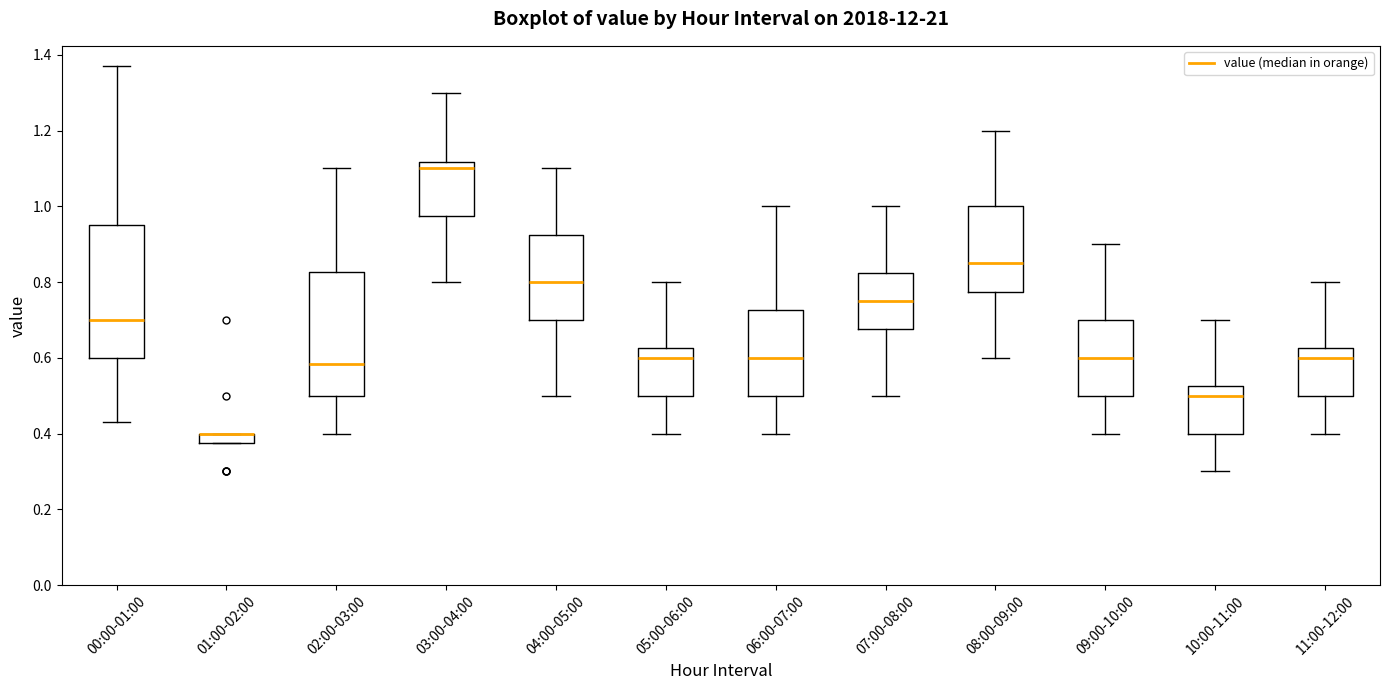

Where is the lower edge of the box for 01:00-02:00 on the y-axis? The values are not printed on the chart, so give them approximately, as read against the axis.

0.38